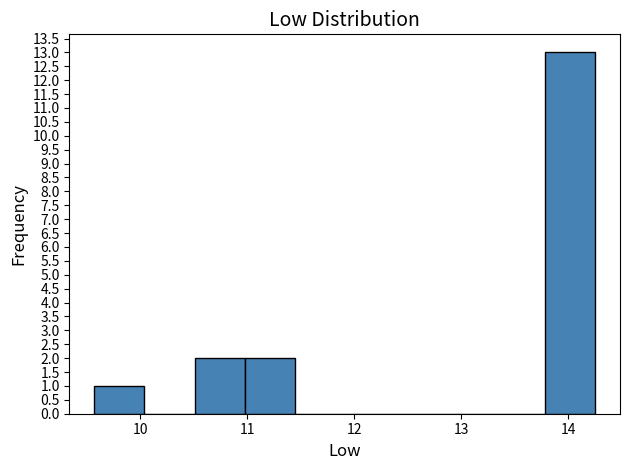

Reading left to right, list every bar in this chart as the range it spans on the x-axis followed by its height. Neither the bar edges nor the heights are printed on the chart, so give them approximately, as read against the axes.

9.6 to 10.0: 1
10.0 to 10.5: 0
10.5 to 11.0: 2
11.0 to 11.4: 2
11.4 to 11.9: 0
11.9 to 12.4: 0
12.4 to 12.8: 0
12.8 to 13.3: 0
13.3 to 13.8: 0
13.8 to 14.3: 13